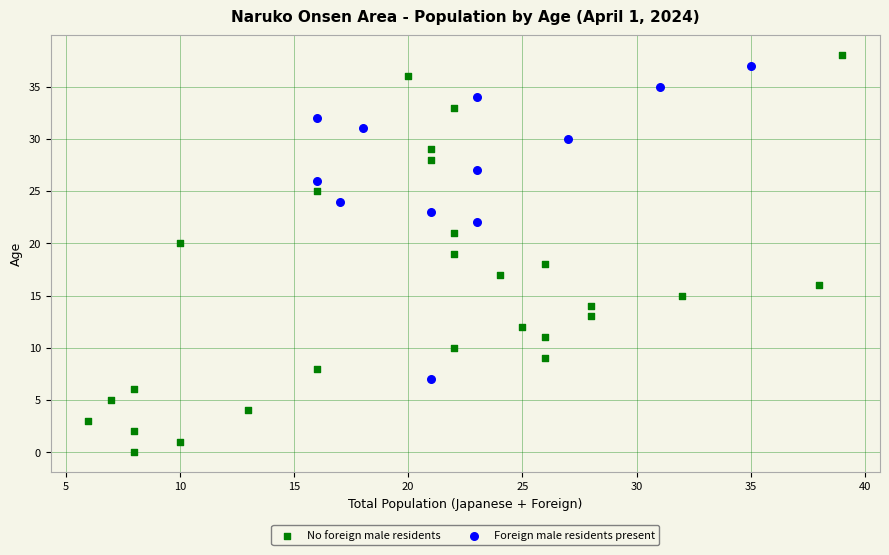

Which series reaches the minimum Y coordinate?

No foreign male residents